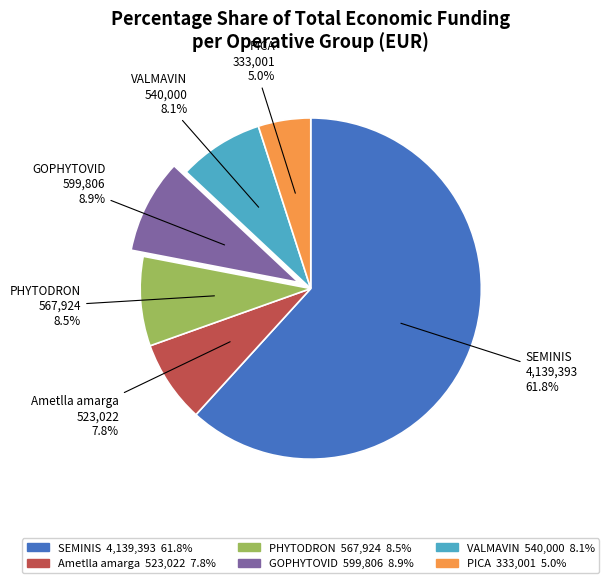

Combined, do GOPHYTOVID and VALMAVIN account for over 50%?

No